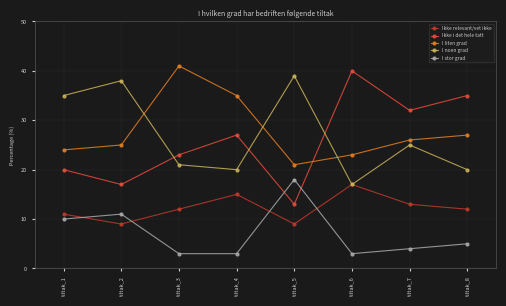

What is the approximate value of I stor grad at tiltak_6?

3